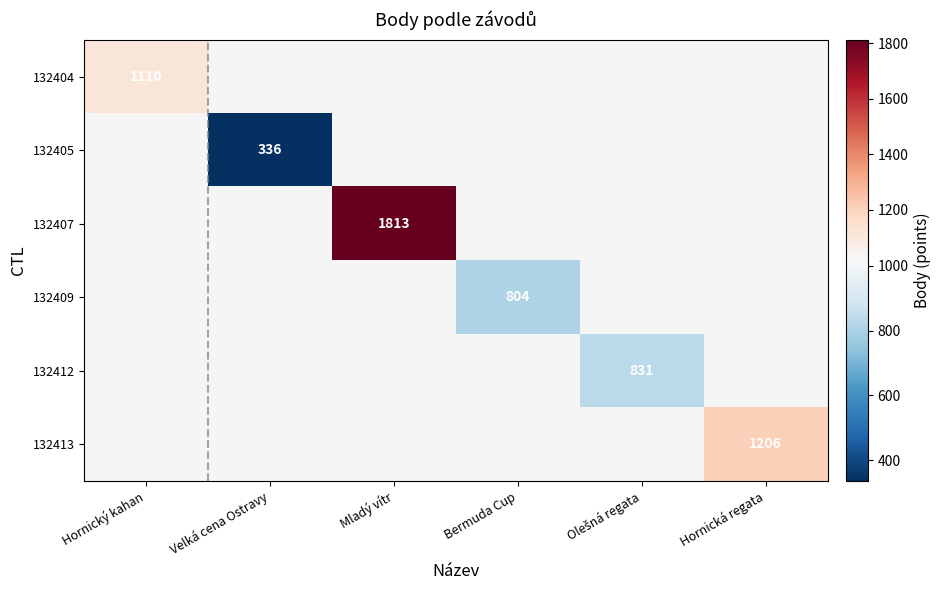

Is the value of 132413 at Hornická regata greater than the value of 132405 at Velká cena Ostravy?

Yes